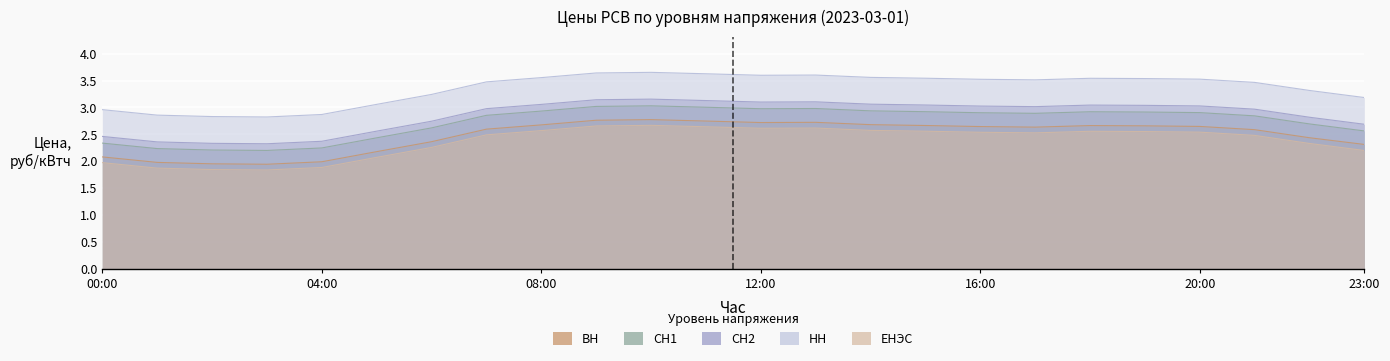

Which category has the lowest value across all series?

3